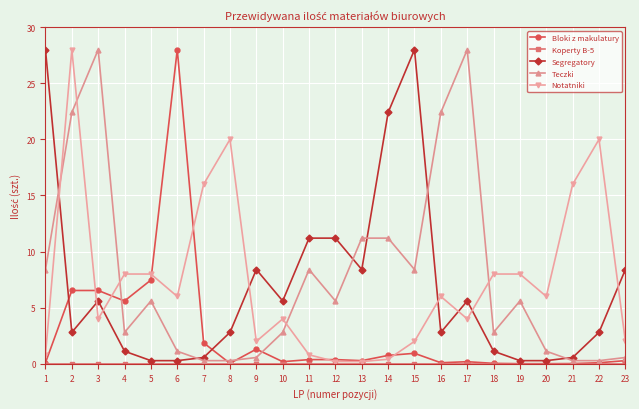

Which series ends up on top after the final intersection of Segregatory and Notatniki?

Segregatory